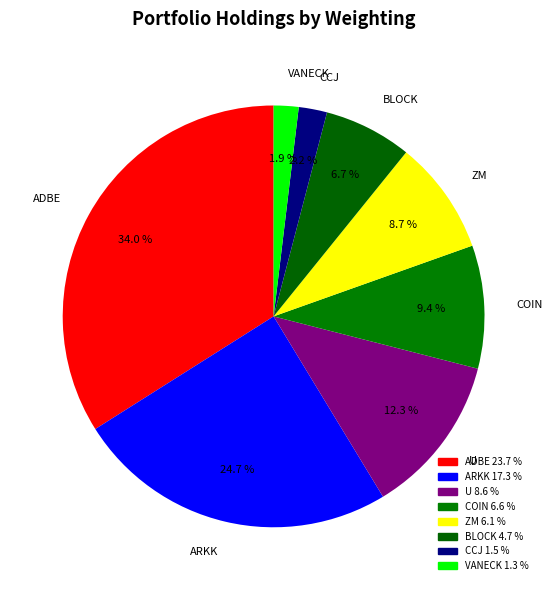

Between ADBE and CCJ, which is larger?

ADBE